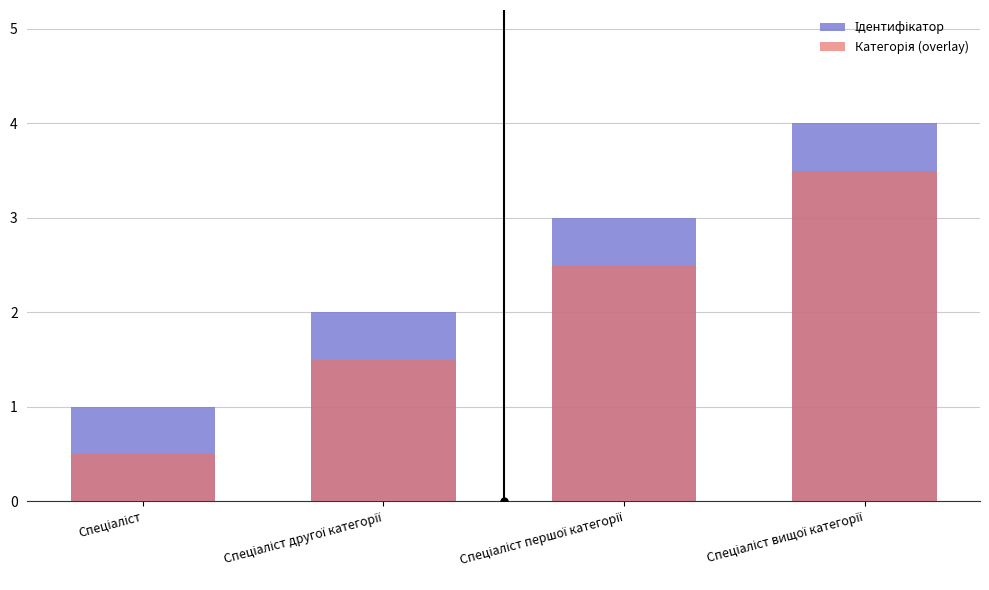

What is the difference between the maximum and minimum values in the Ідентифікатор series?

3.0